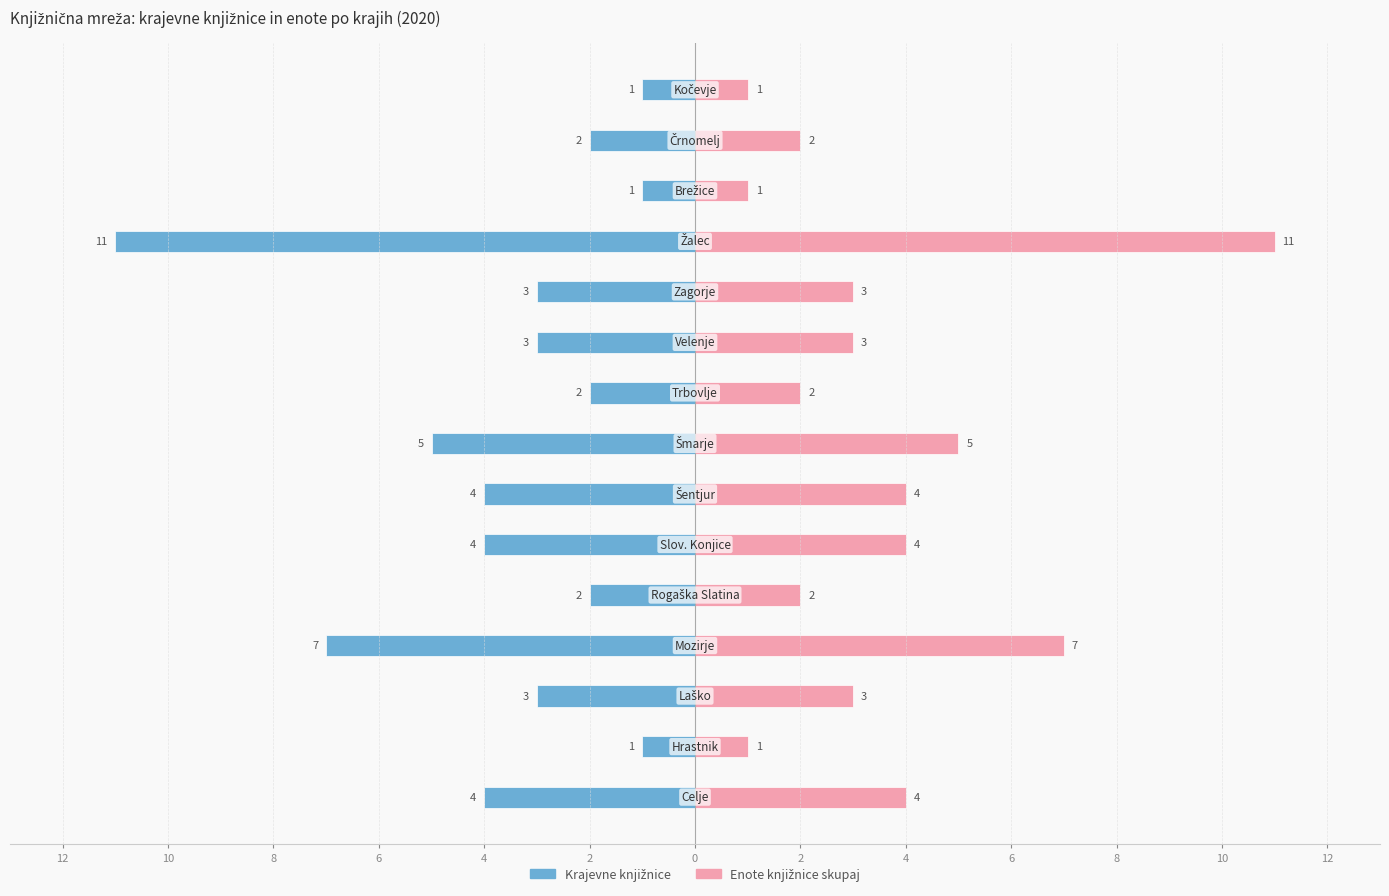

What is the difference between the Enote knjižnice skupaj values at 2 and 6?

1